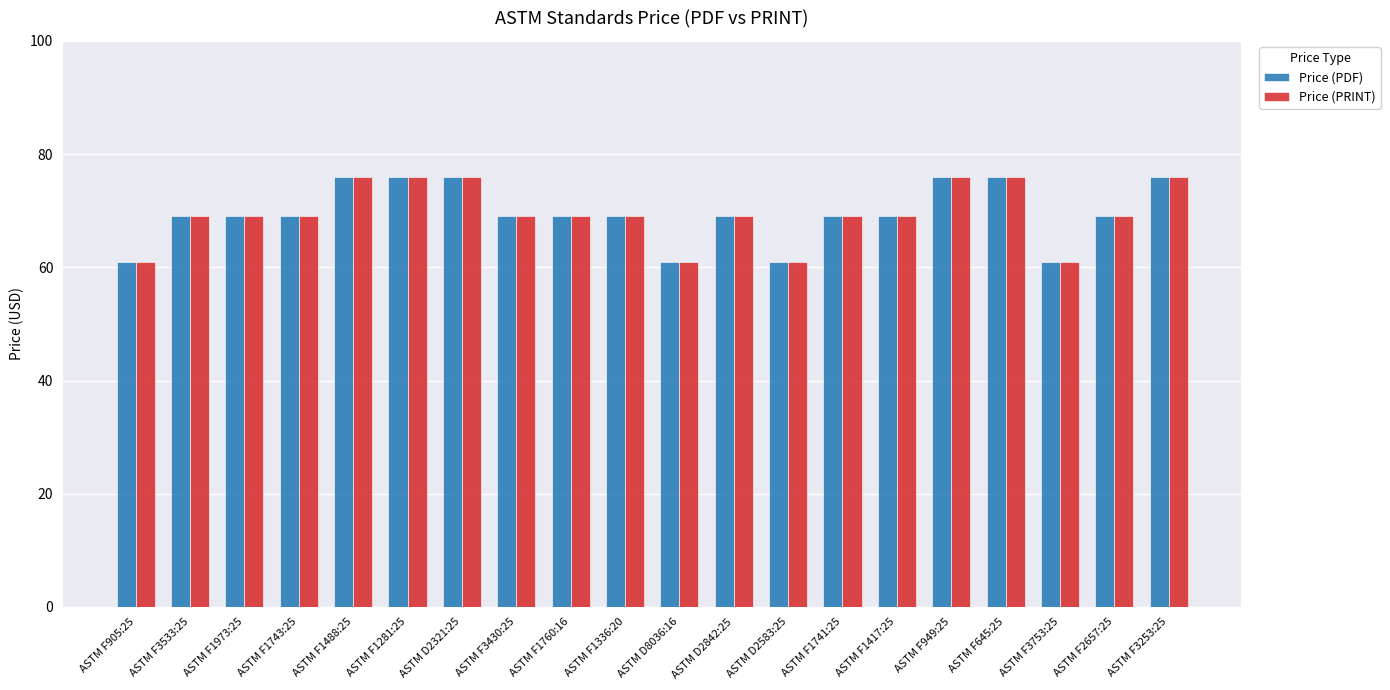

Count the number of data series in this chart.

2